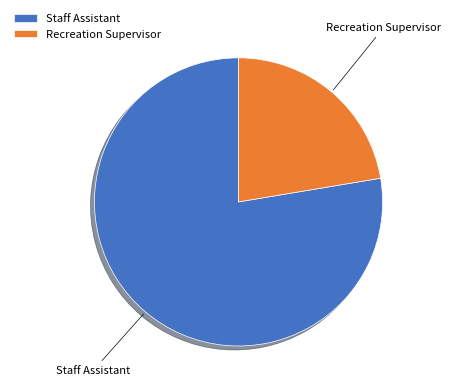

True or false: Recreation Supervisor accounts for 32% of the total.

False